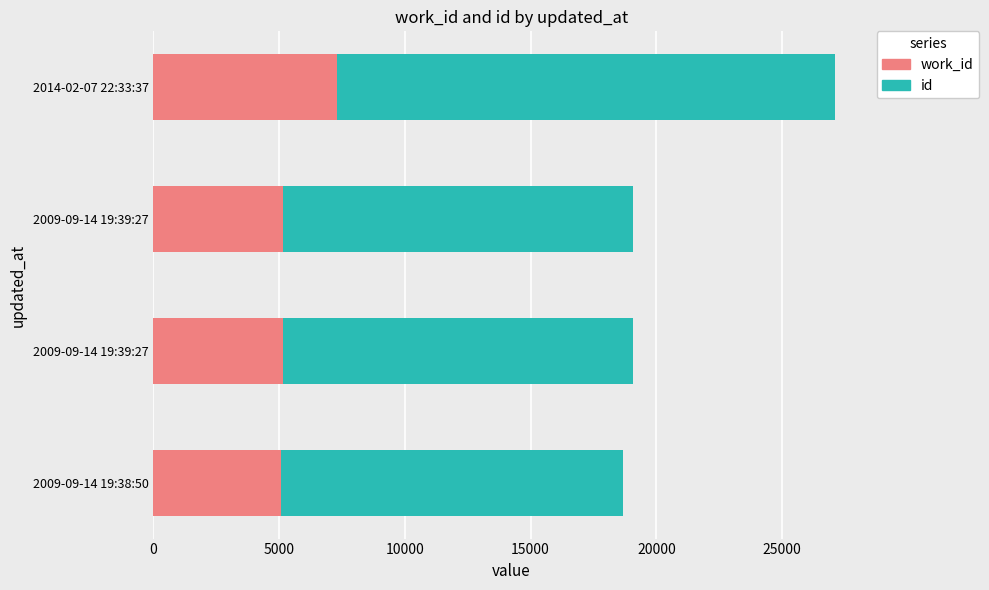

What is the average value of the id series?

15313